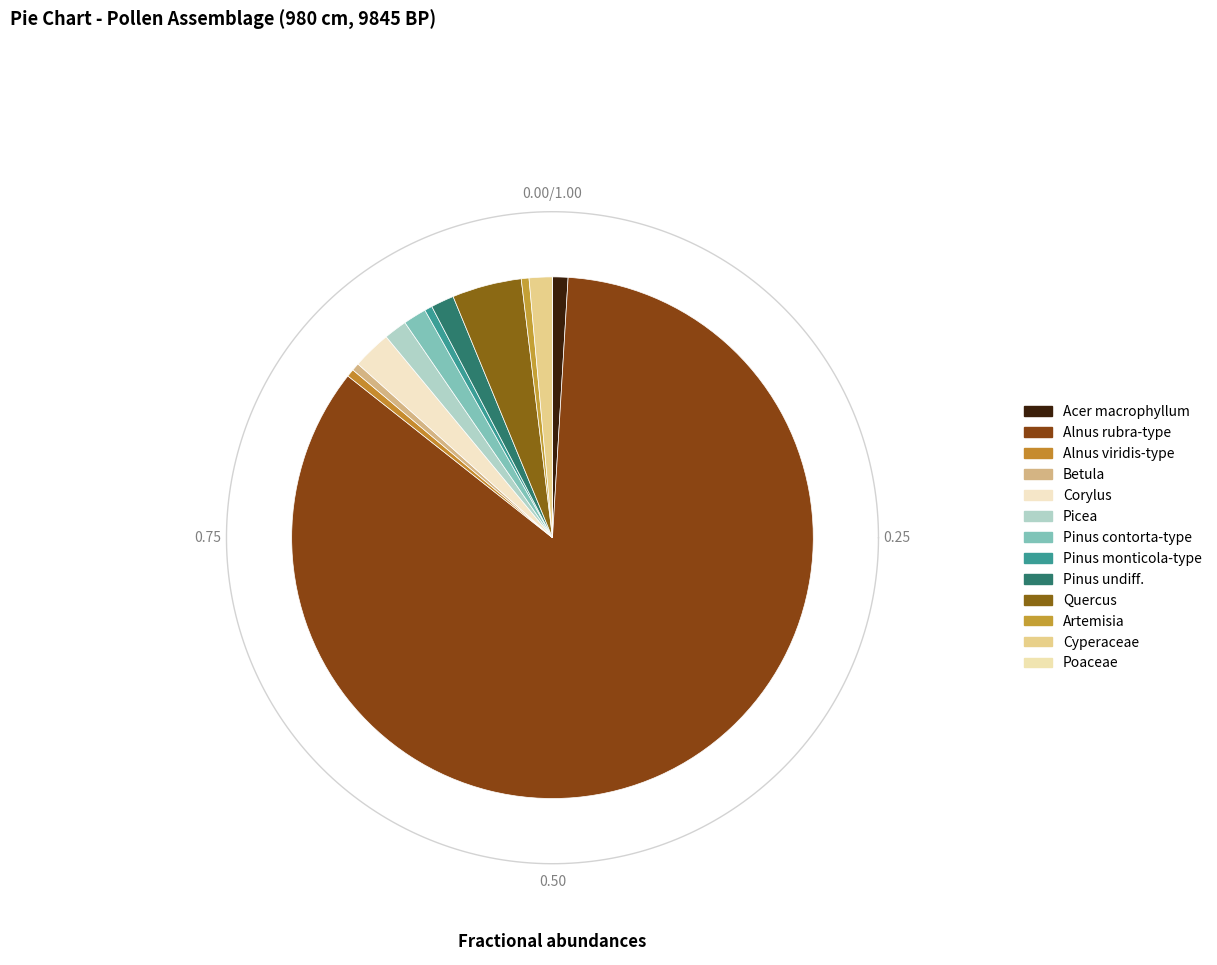

To the nearest percent, what percentage of the pie is Corylus?

2%